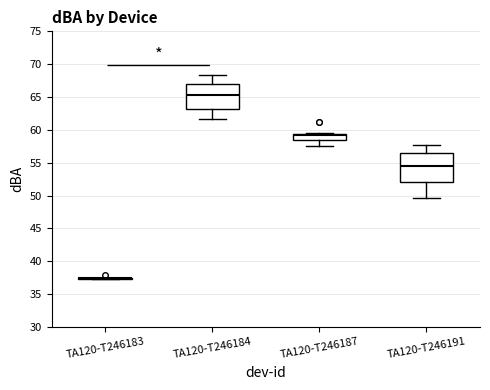

Reading left to right, transcribe this box plot: for each box, give where its median line is, the range the box spans, and where its two whiskers end, as read against the y-axis. The values are not printed on the chart, so give them approximately, as read against the axis.

TA120-T246183: box collapsed to a line at 37.5, whiskers 37.5 to 37.5
TA120-T246184: median 65.5, box 63.0 to 67.0, whiskers 61.5 to 68.5
TA120-T246187: median 59.0, box 58.5 to 59.5, whiskers 57.5 to 59.5
TA120-T246191: median 54.5, box 52.0 to 56.5, whiskers 49.5 to 57.5